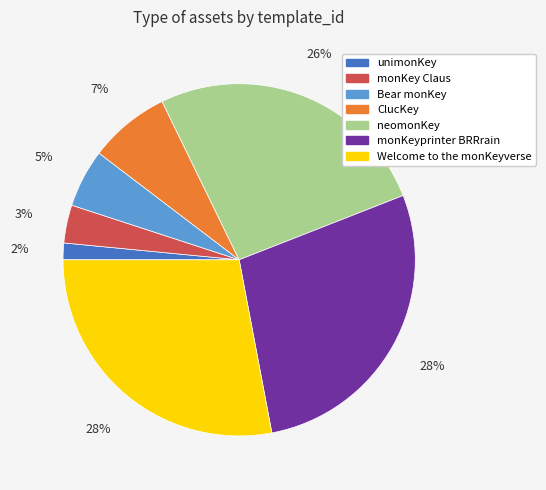

Which category has the smallest portion of the pie?

unimonKey